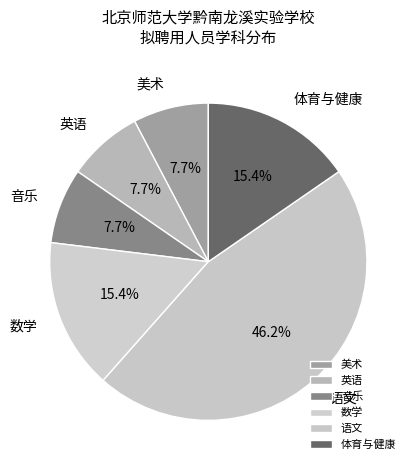

Which slice is the largest?

语文